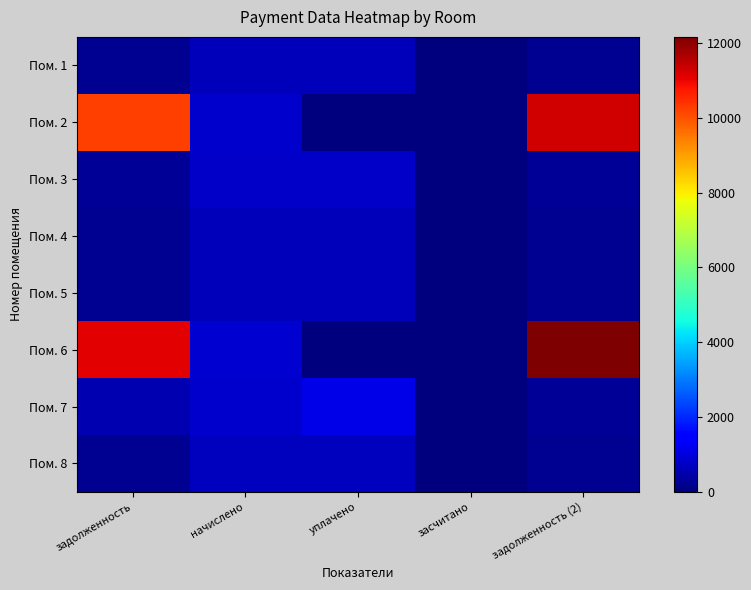

What is the spread (max minus min) of values at задолженность?

10868.4